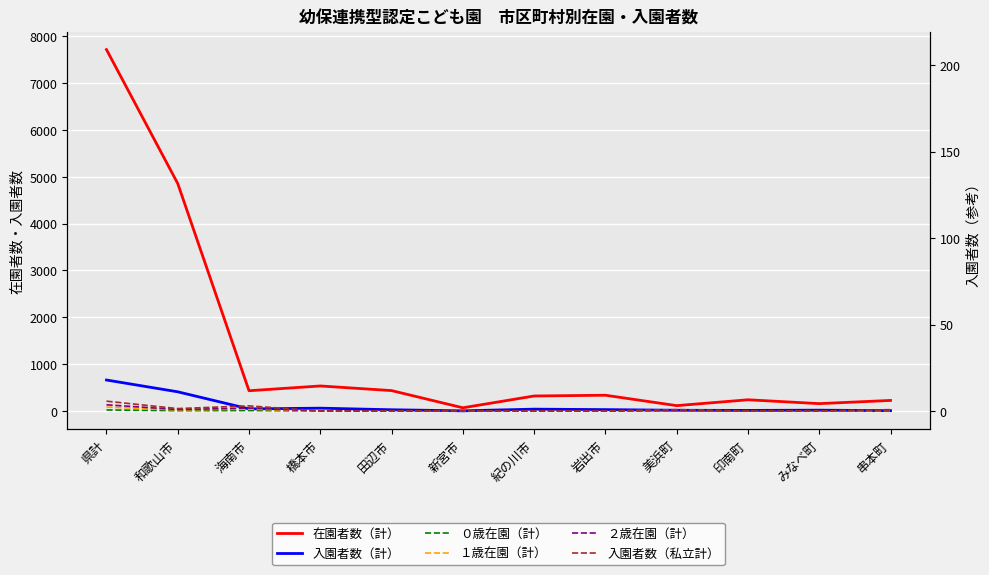

Which series changed the most between 和歌山市 and 美浜町?

在園者数（計）